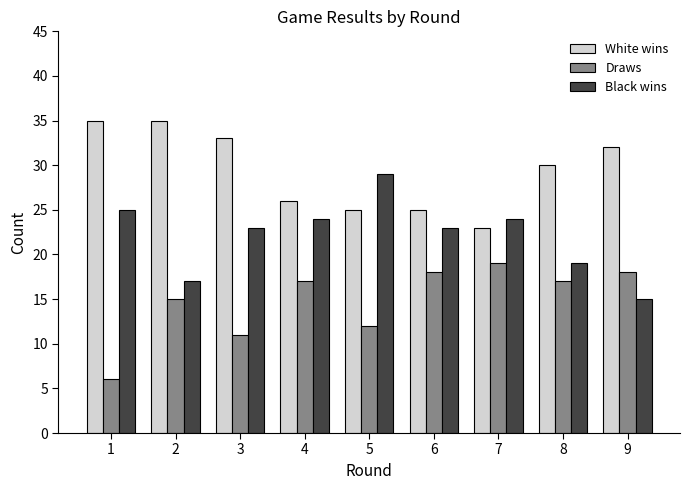

What are all the series names shown in the legend?

White wins, Draws, Black wins